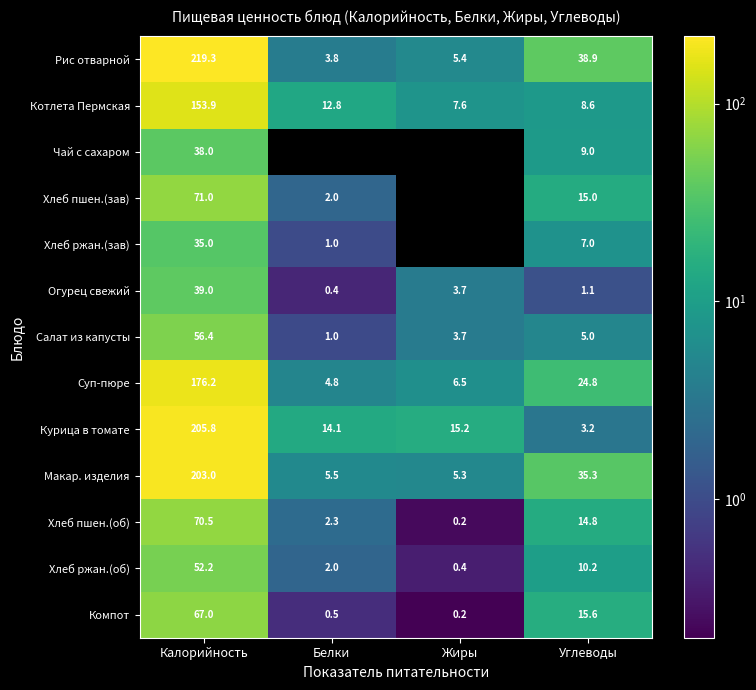

What is the difference between the Макар. изделия values at Жиры and Углеводы?

30.0